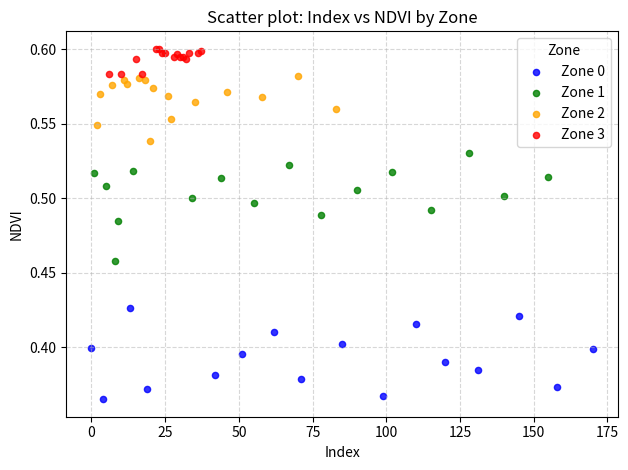

Which series reaches the minimum Y coordinate?

Zone 0